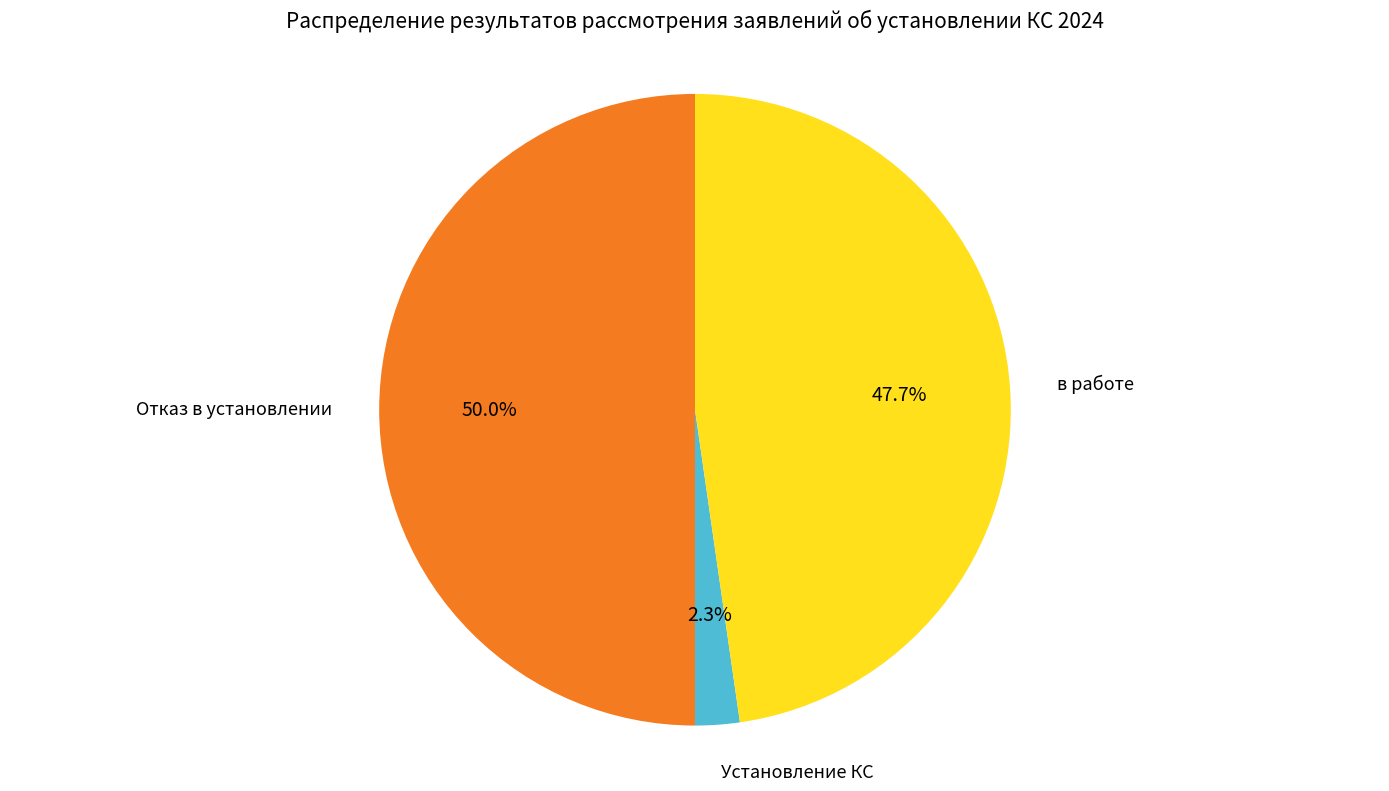

Count the number of slices in the pie.

3